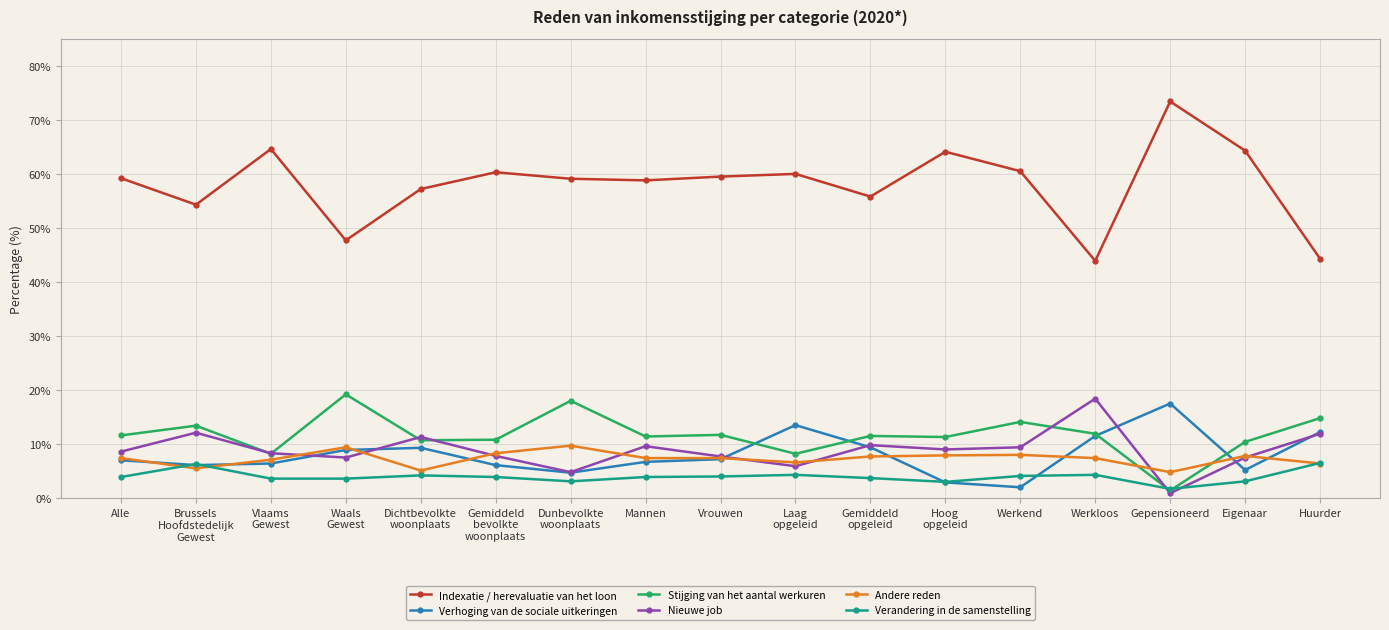

Is the value of Verandering in de samenstelling at Mannen greater than the value of Verhoging van de sociale uitkeringen at Laag
opgeleid?

No